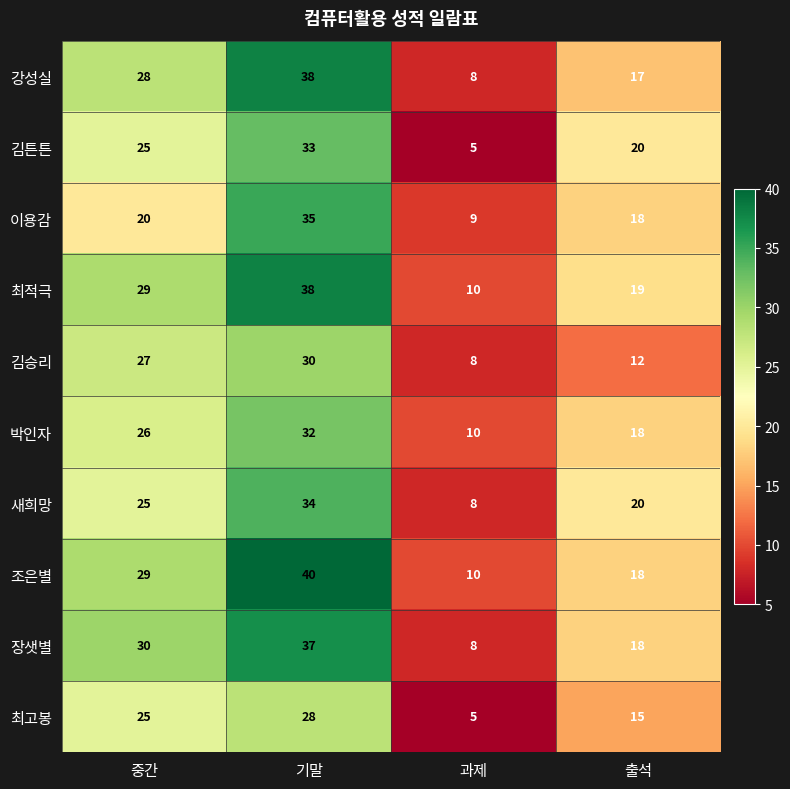

What is the spread (max minus min) of values at 기말?

12